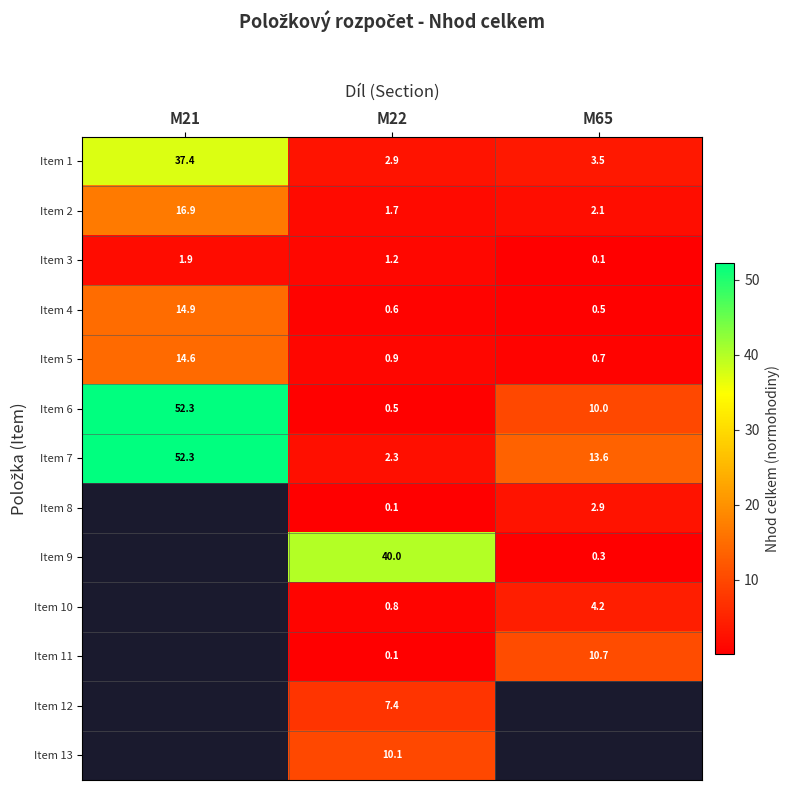

What is the difference between the highest and lowest values at M21?

50.5